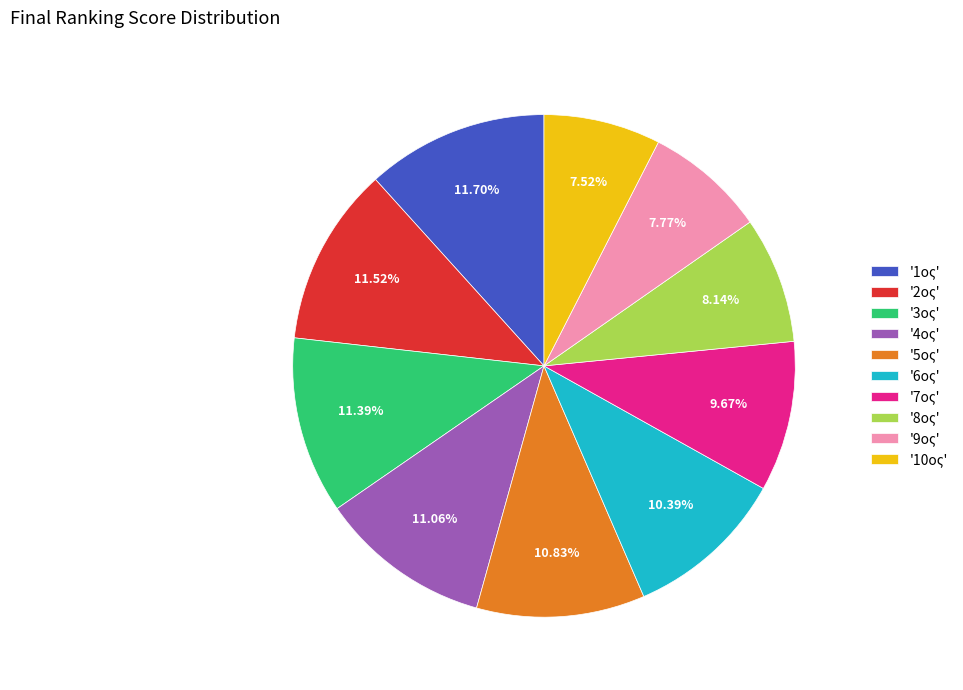

Combined, do '1ος' and '2ος' account for over 50%?

No